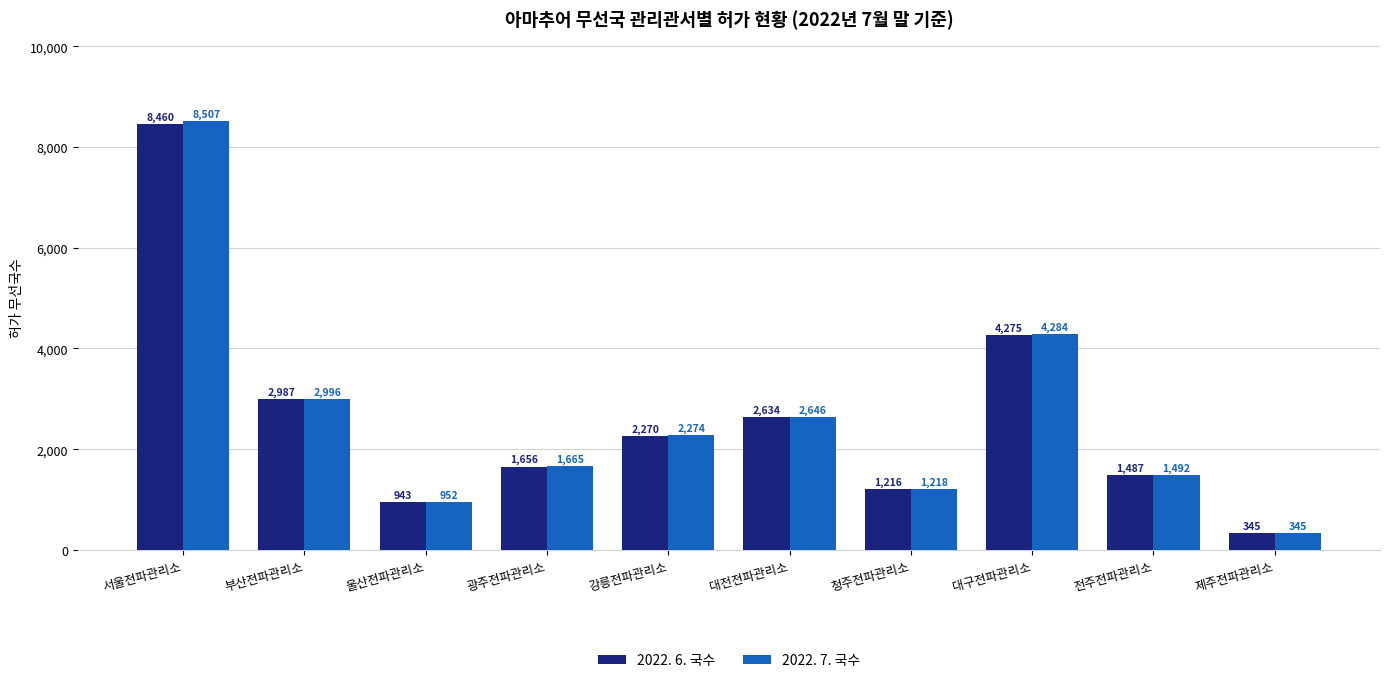

Reading left to right, what are all the values shown in this chart?

2022. 6. 국수: 8460	2987	943	1656	2270	2634	1216	4275	1487	345
2022. 7. 국수: 8507	2996	952	1665	2274	2646	1218	4284	1492	345